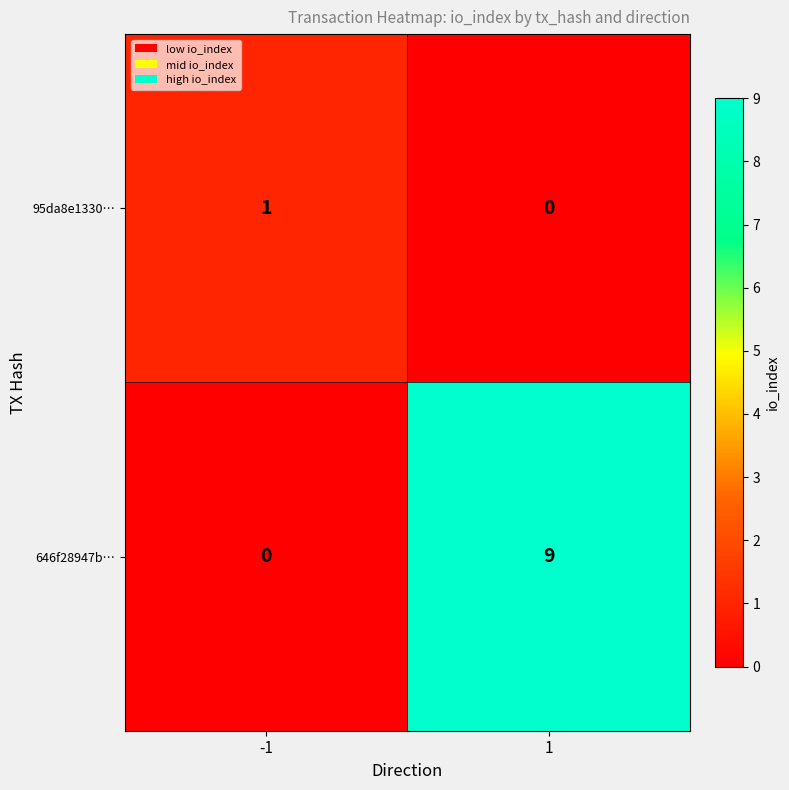

Which series has the largest range (max minus min)?

646f28947b…